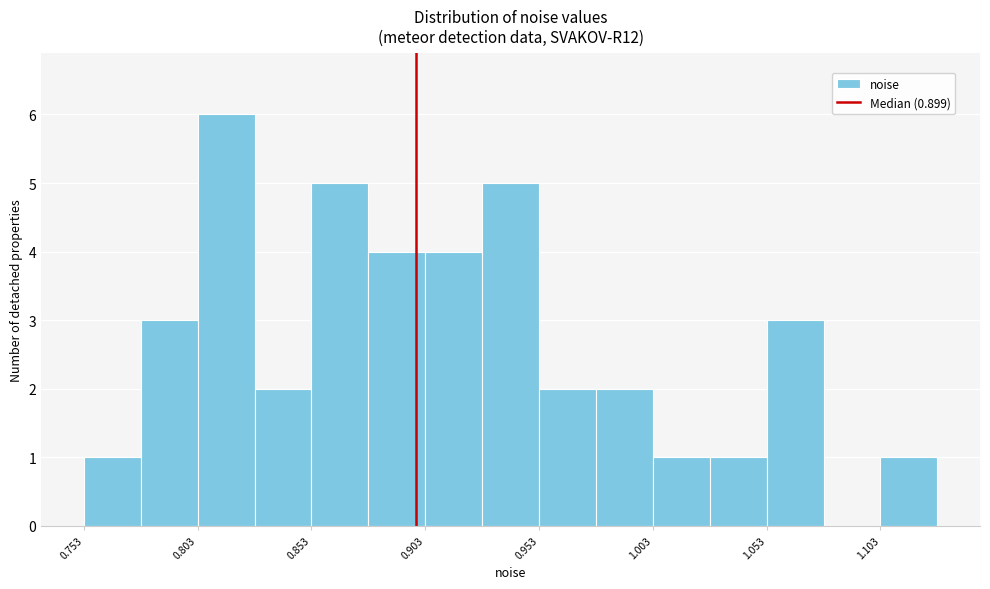

Reading left to right, list every bar in this chart as the range it spans on the x-axis followed by its height. Neither the bar edges nor the heights are printed on the chart, so give them approximately, as read against the axes.

0.755 to 0.780: 1
0.780 to 0.805: 3
0.805 to 0.830: 6
0.830 to 0.855: 2
0.855 to 0.880: 5
0.880 to 0.905: 4
0.905 to 0.930: 4
0.930 to 0.955: 5
0.955 to 0.980: 2
0.980 to 1.005: 2
1.005 to 1.030: 1
1.030 to 1.055: 1
1.055 to 1.080: 3
1.080 to 1.105: 0
1.105 to 1.130: 1